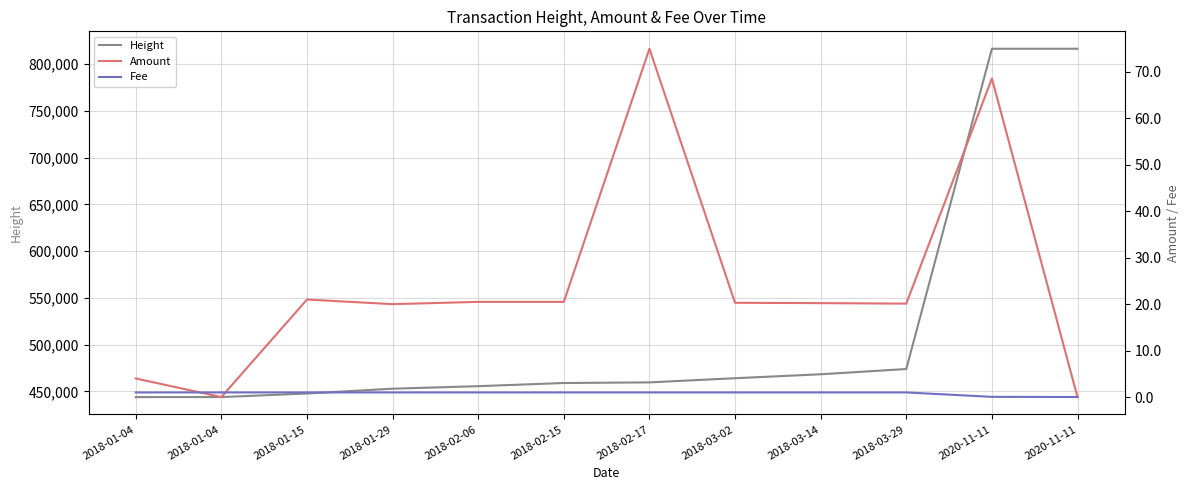

How many intersections are there between Amount and Fee?

3